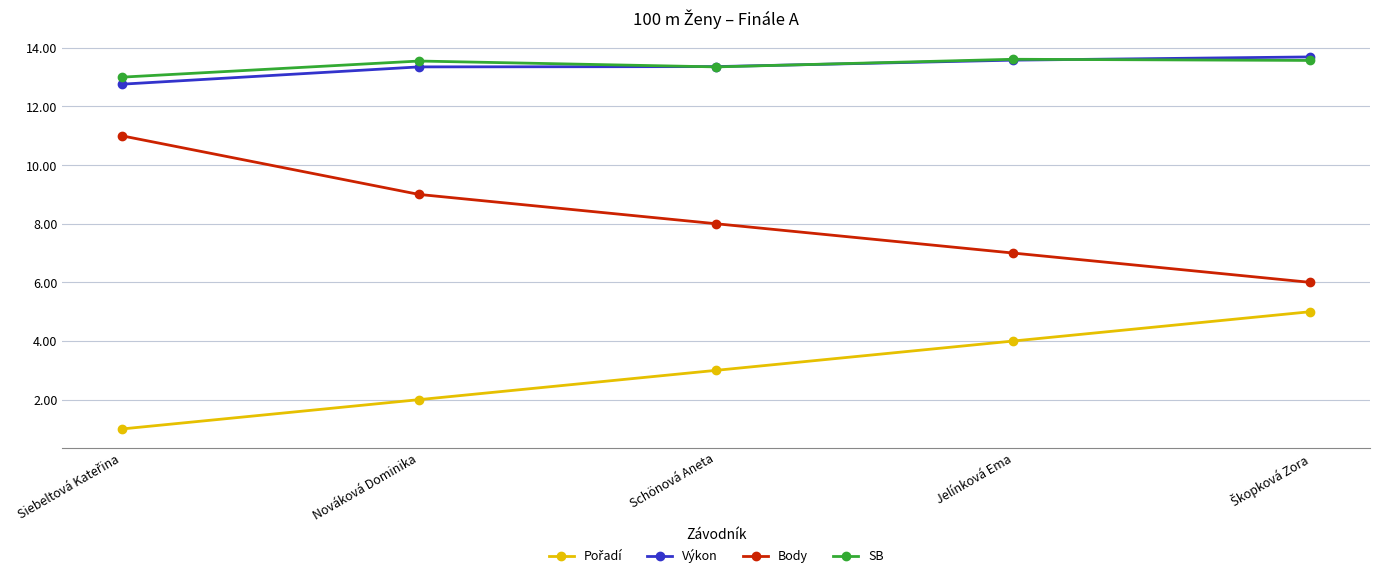

How many SB values are between 13 and 14?

5